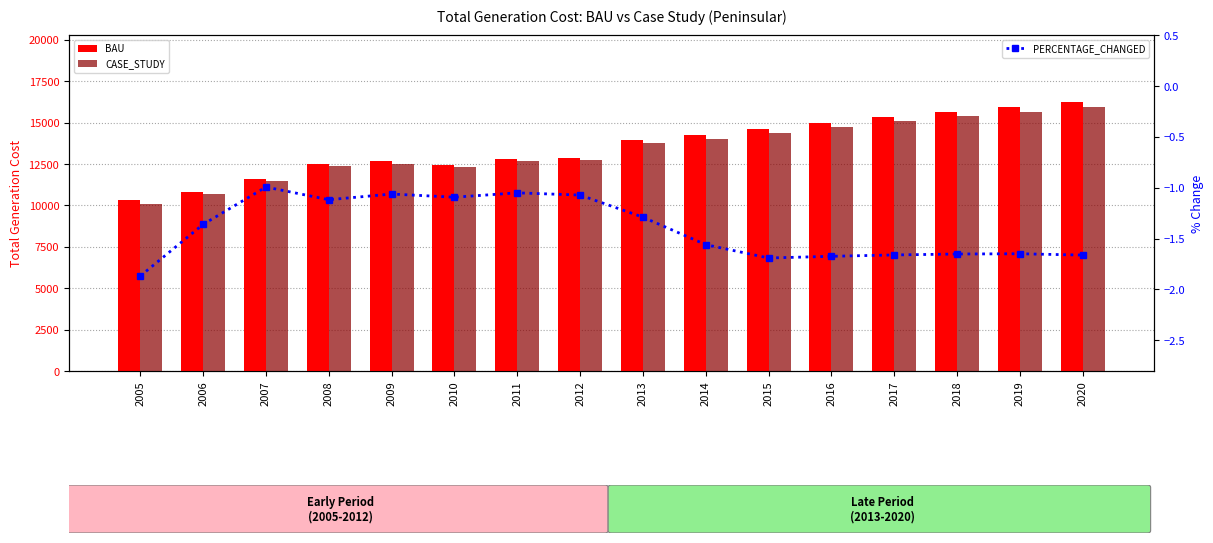

Rank the series by their maximum value, from highest to lowest.

BAU, CASE_STUDY, PERCENTAGE_CHANGED